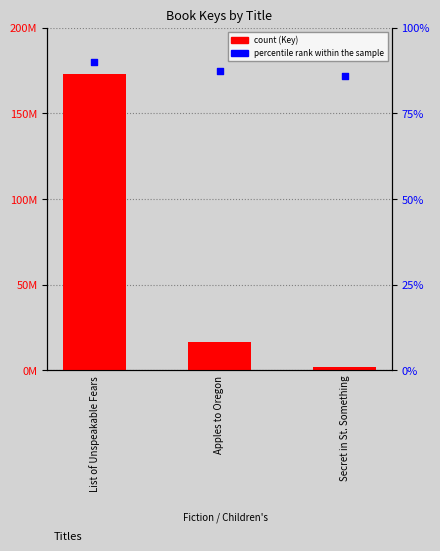

At which category is the sum across all series the highest?

List of Unspeakable Fears